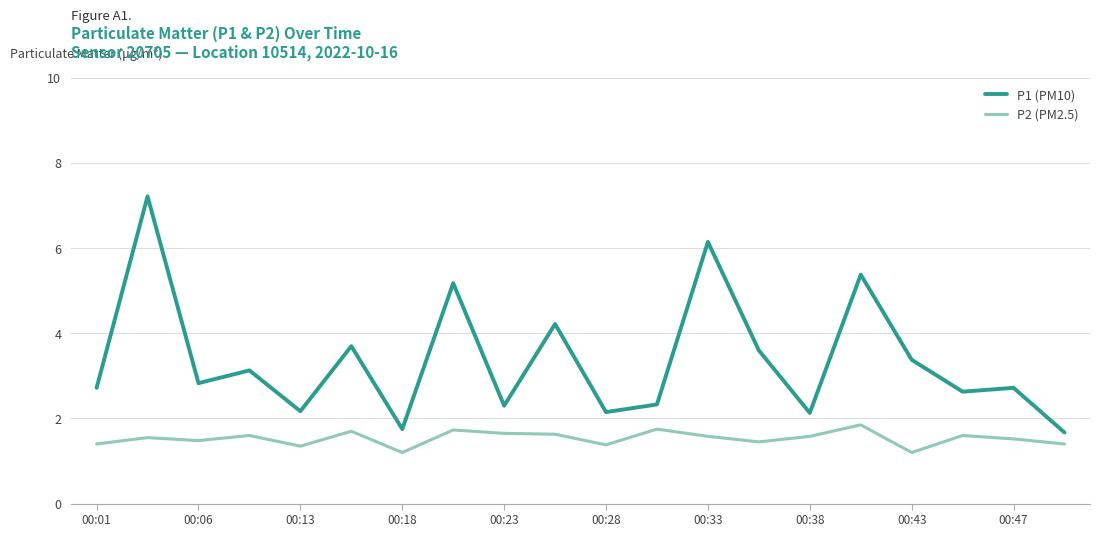

True or false: P1 (PM10) and P2 (PM2.5) cross at least once.

False